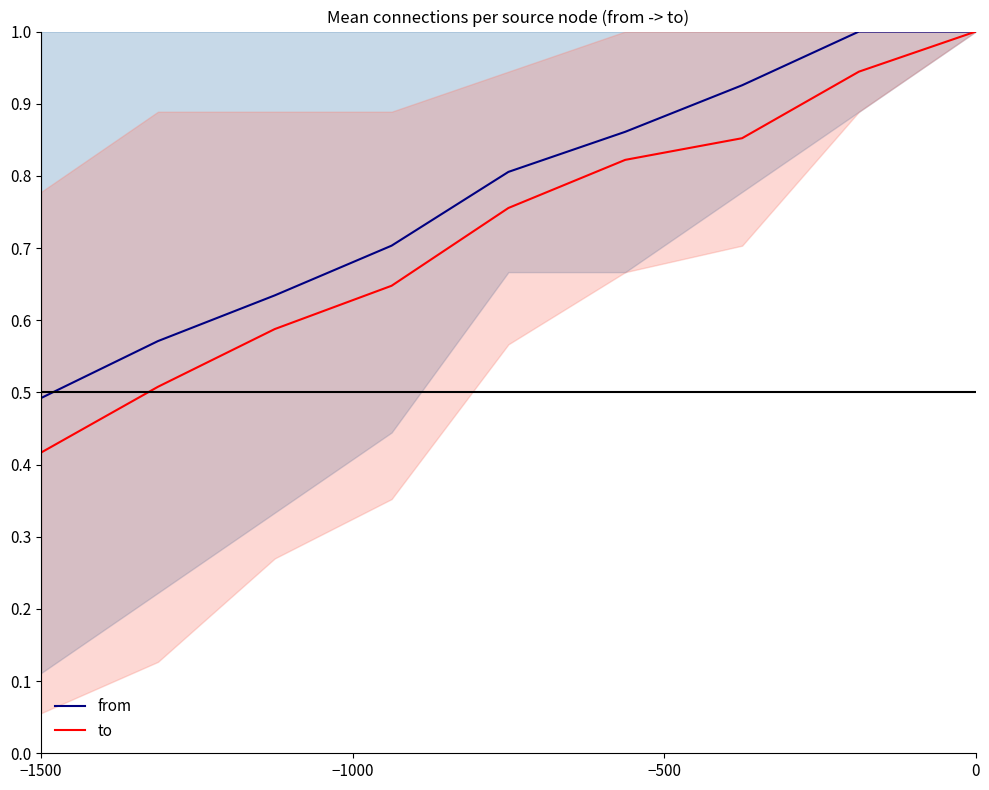

At which label does to reach its minimum?

−1500